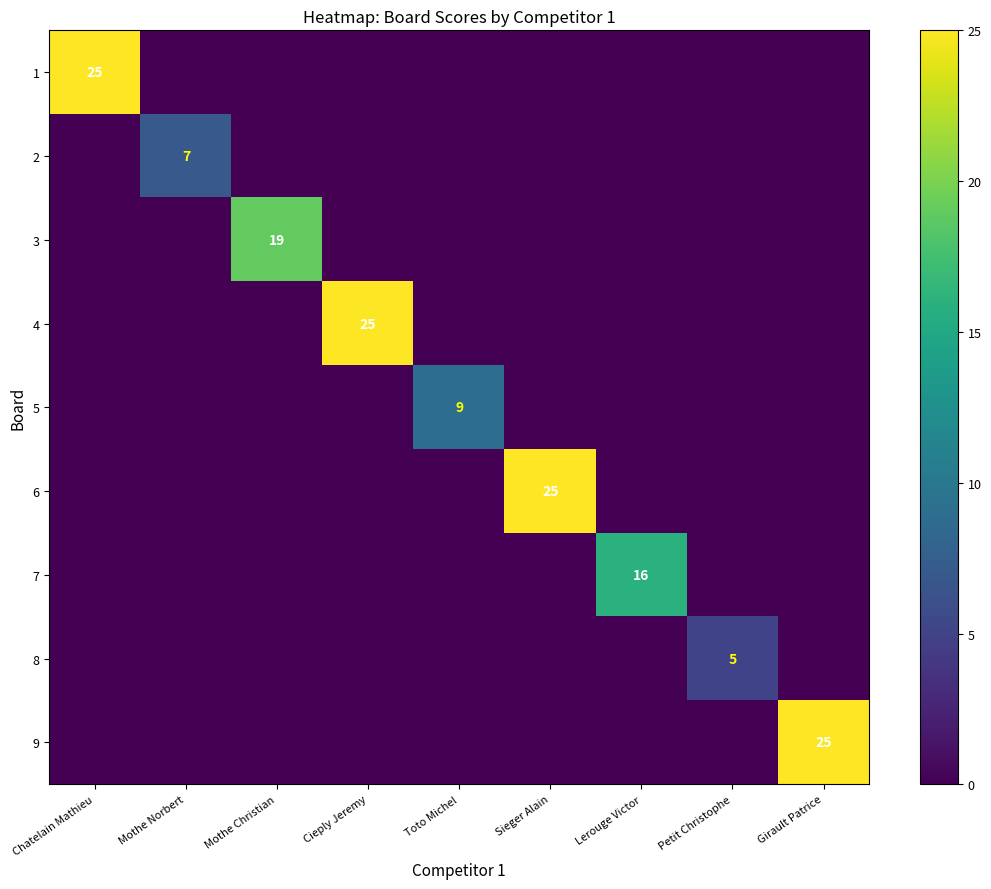

Which series has the largest range (max minus min)?

1